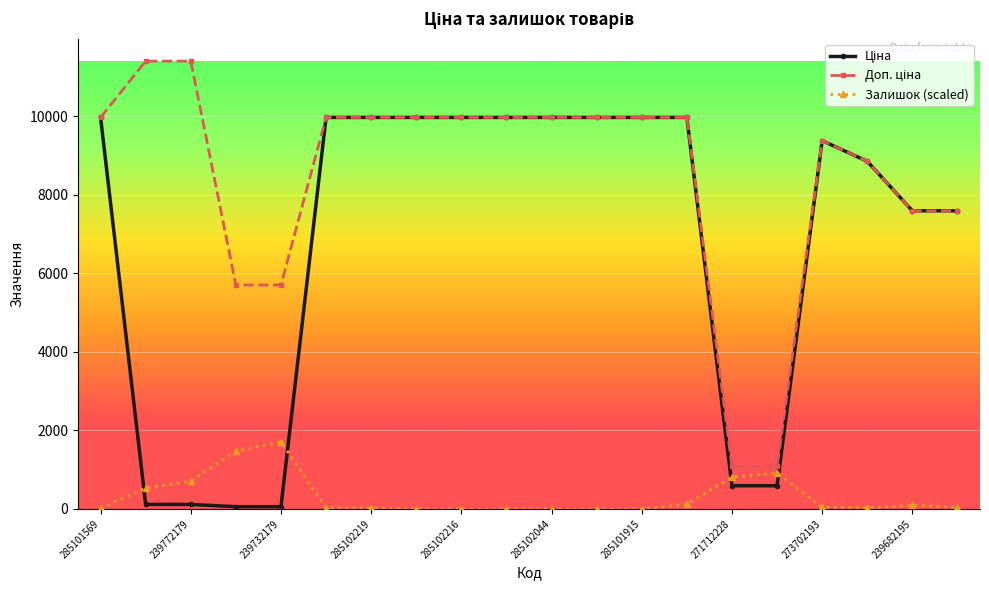

How many lines are shown in the chart?

3